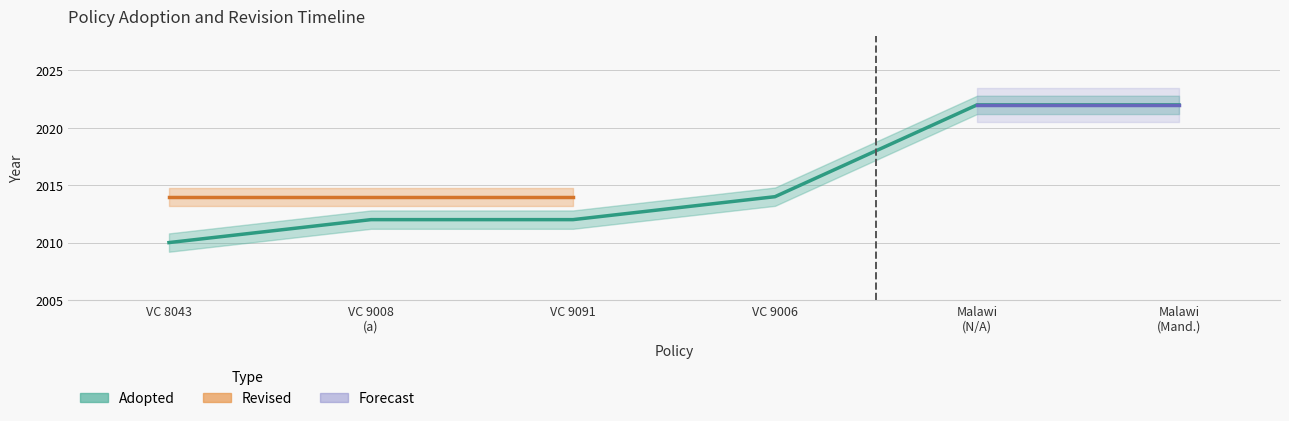

What is the average value?

2015